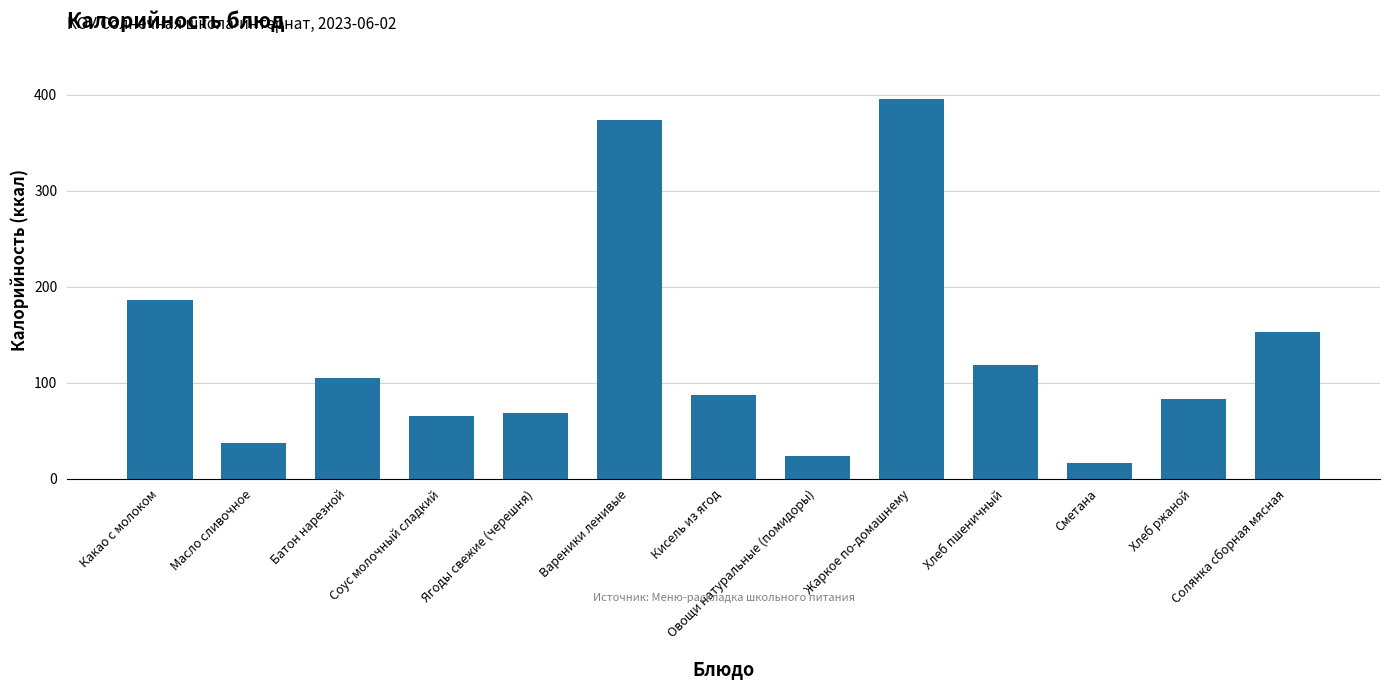

The value at Хлеб пшеничный is 61. True or false?

False